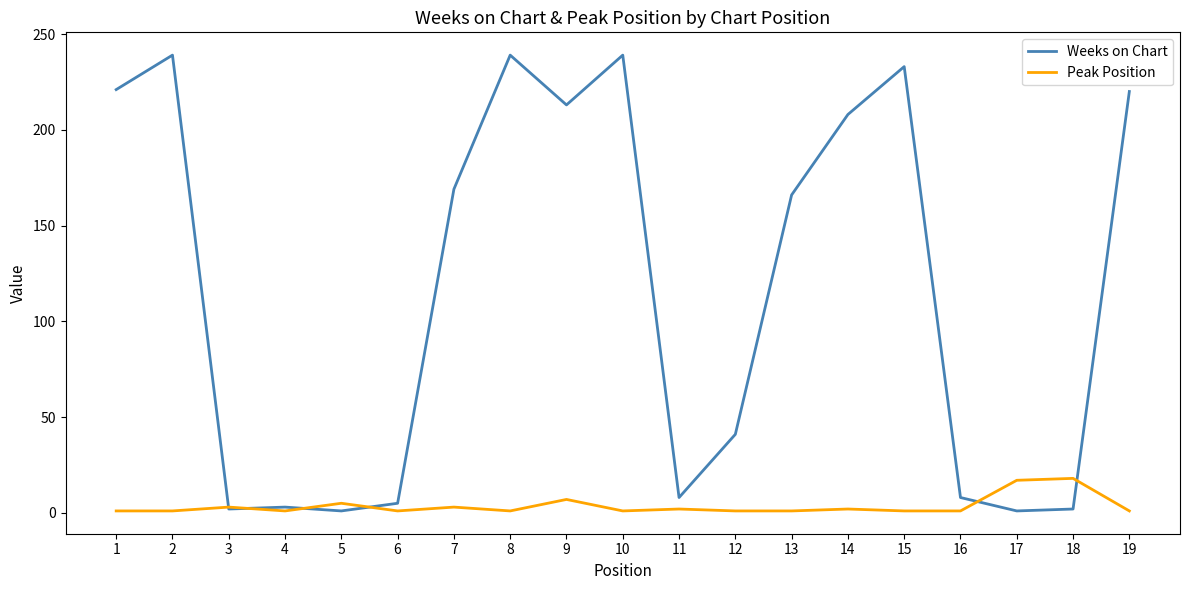

At 2, list the series in order from smallest to largest.

Peak Position, Weeks on Chart